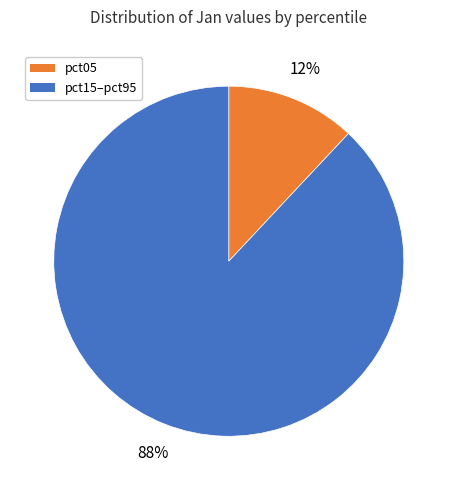

To the nearest percent, what is the average slice percentage?

50%